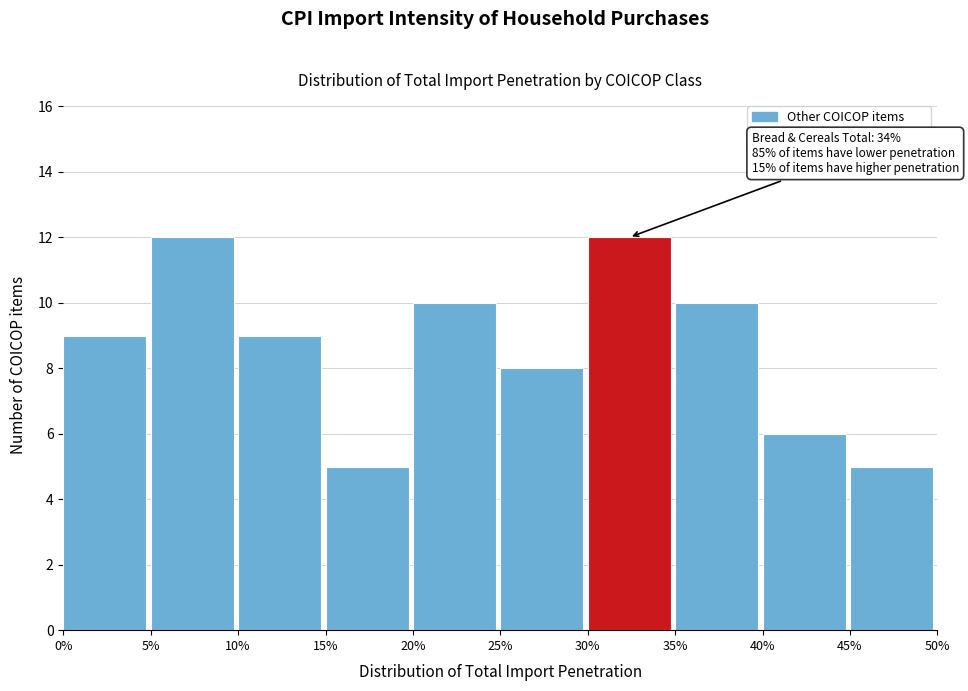

Reading left to right, list all the values displayed in this chart.

9	12	9	5	10	8	12	10	6	5